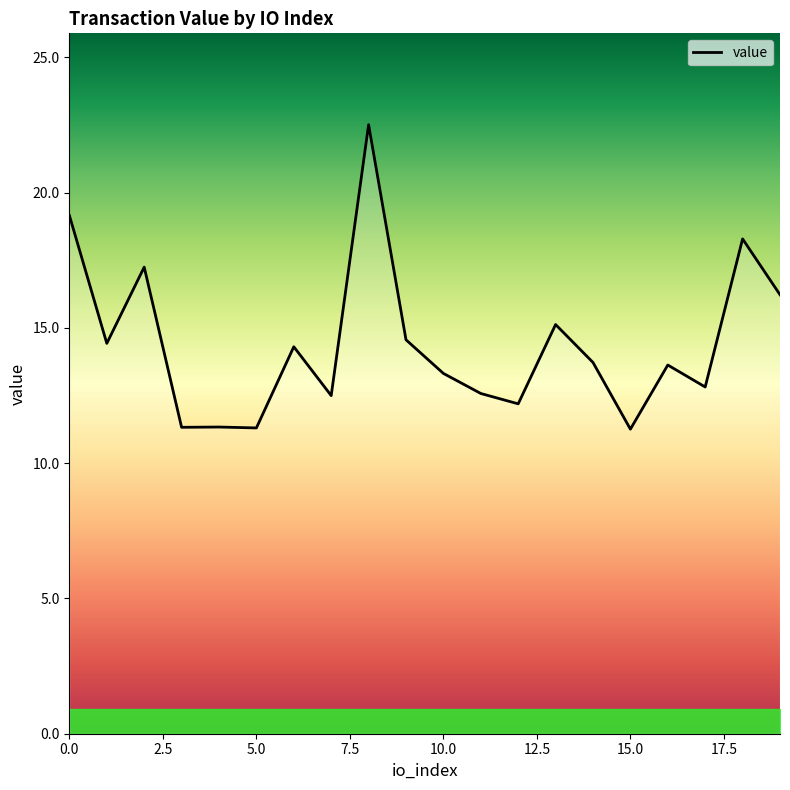

What is the maximum value shown in the chart?

22.5